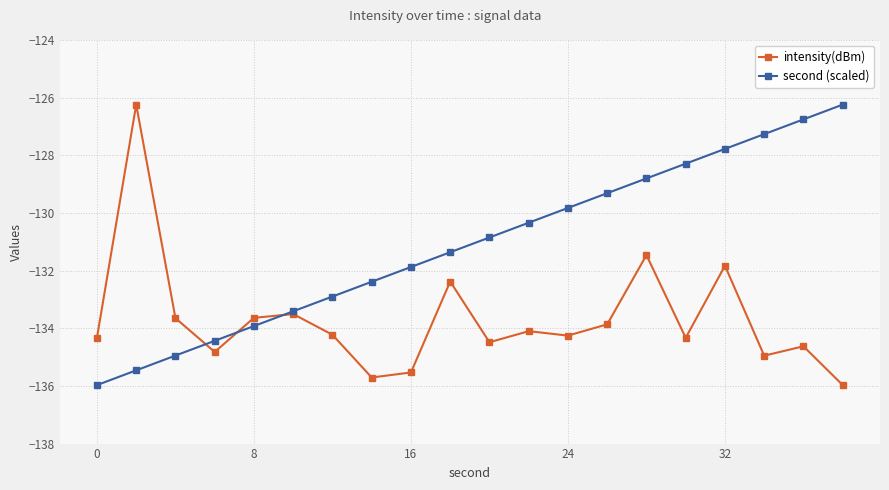

True or false: second (scaled) has more than 1 interior local peaks.

False